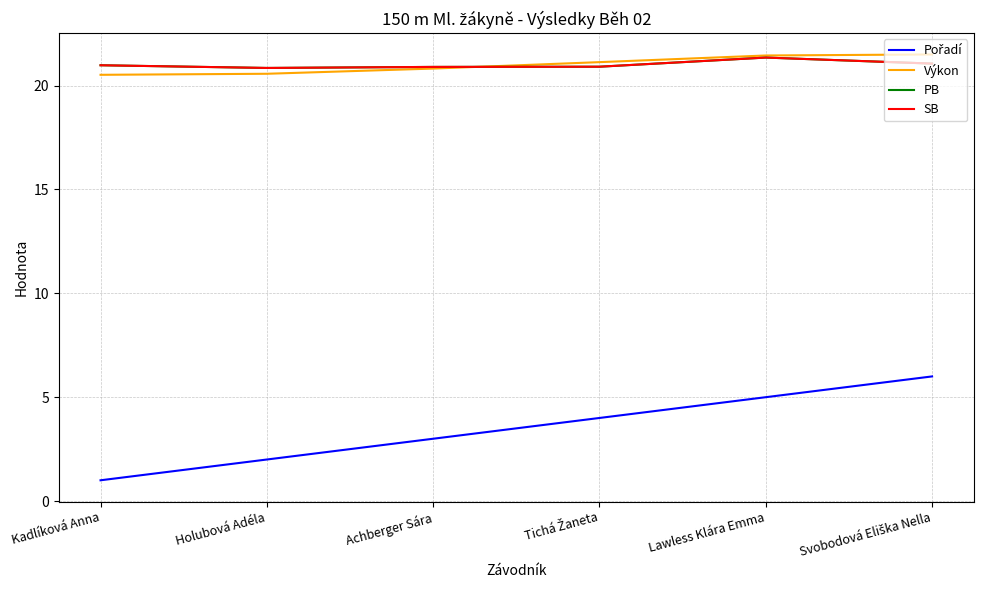

What is the spread (max minus min) of values at Tichá Žaneta?

17.1